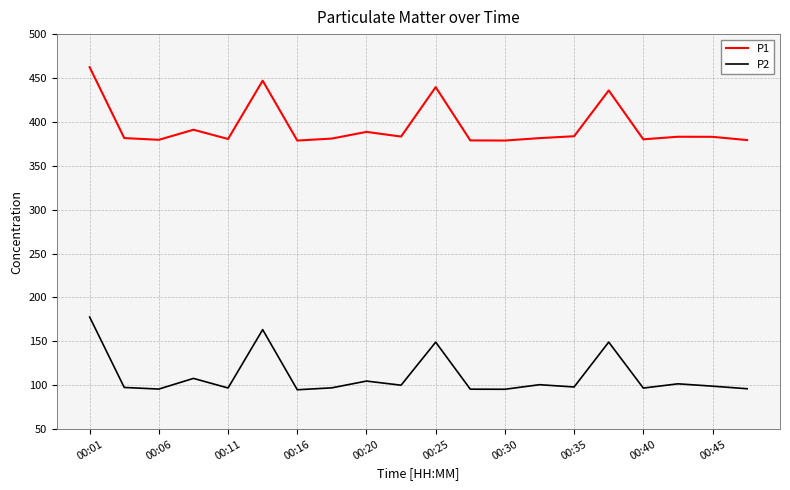

Rank the series by their maximum value, from highest to lowest.

P1, P2